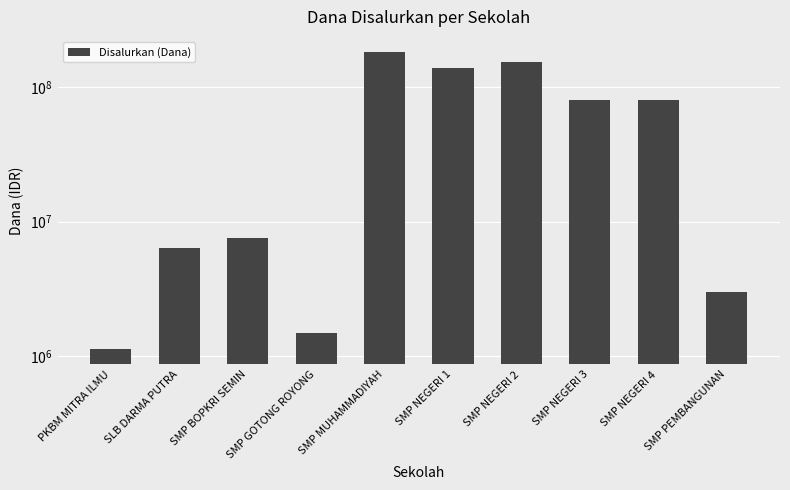

Between SMP NEGERI 4 and SMP BOPKRI SEMIN, which is larger?

SMP NEGERI 4